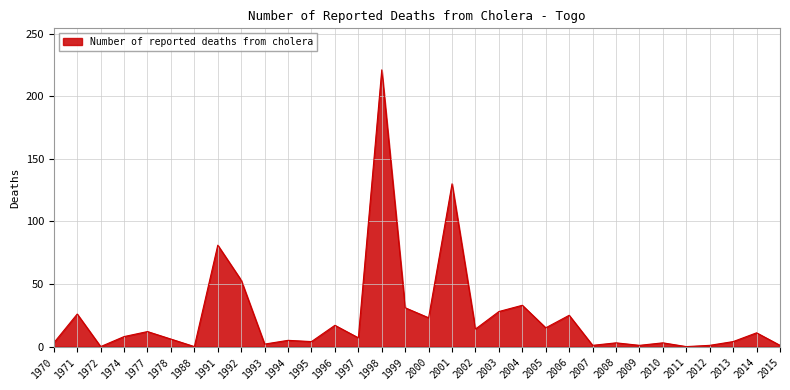

What is the average value?

24